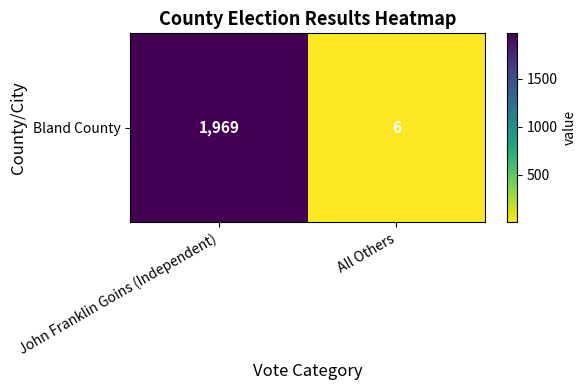

What is the average value?

988